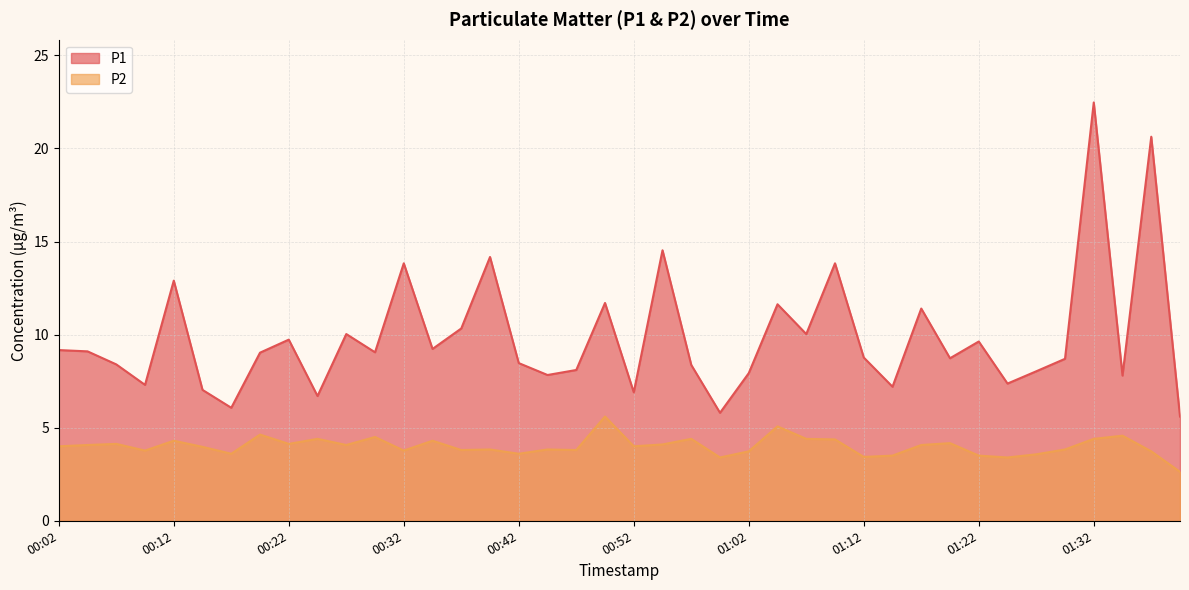

At which category does the chart reach its minimum across all series?

01:40